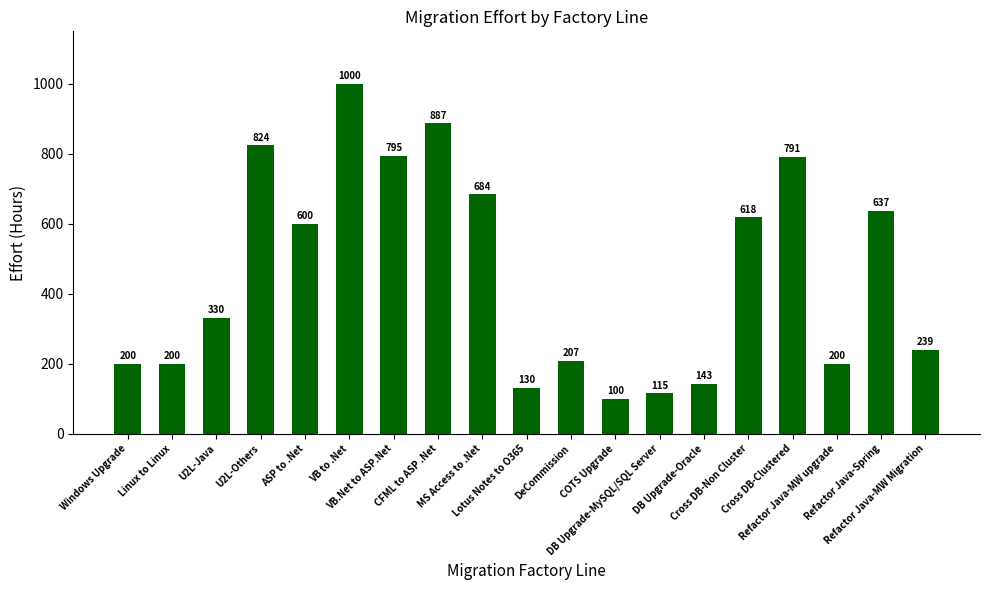

The chart shows a value of 600 at ASP to .Net. True or false?

True